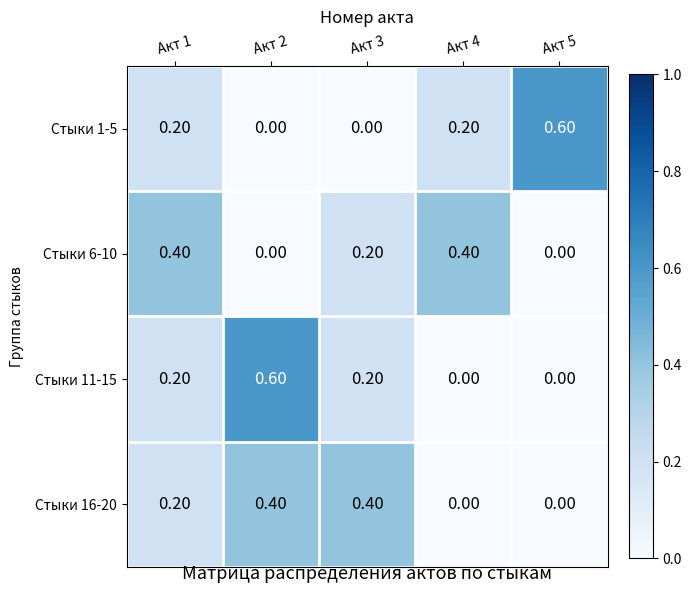

Which series changed the most between Акт 3 and Акт 4?

Стыки 16-20